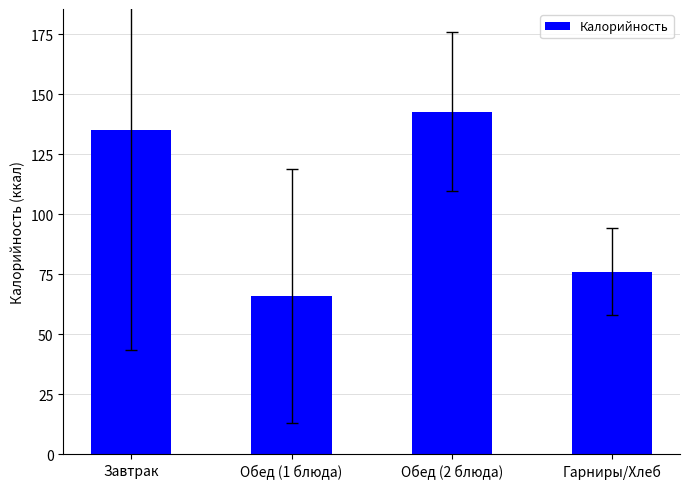

What is the average value?

104.9